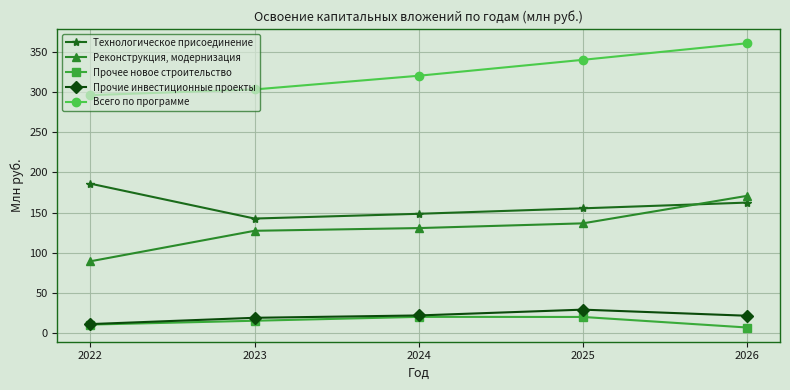

What is the value of the Прочие инвестиционные проекты point at the 4th from the left?

28.9